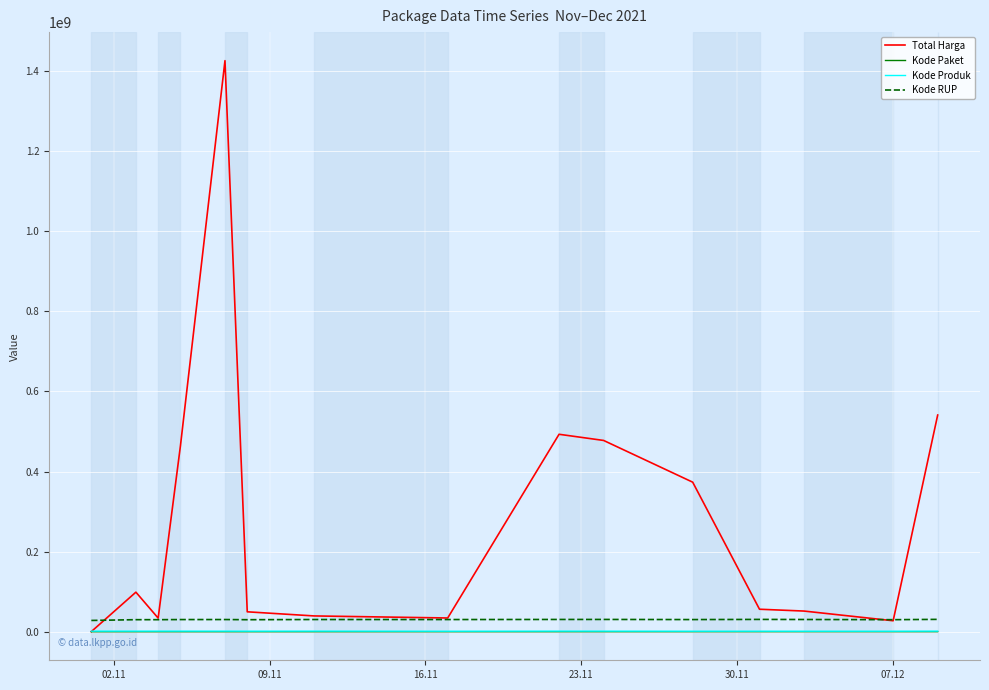

True or false: Kode Paket and Kode RUP intersect in this chart.

False